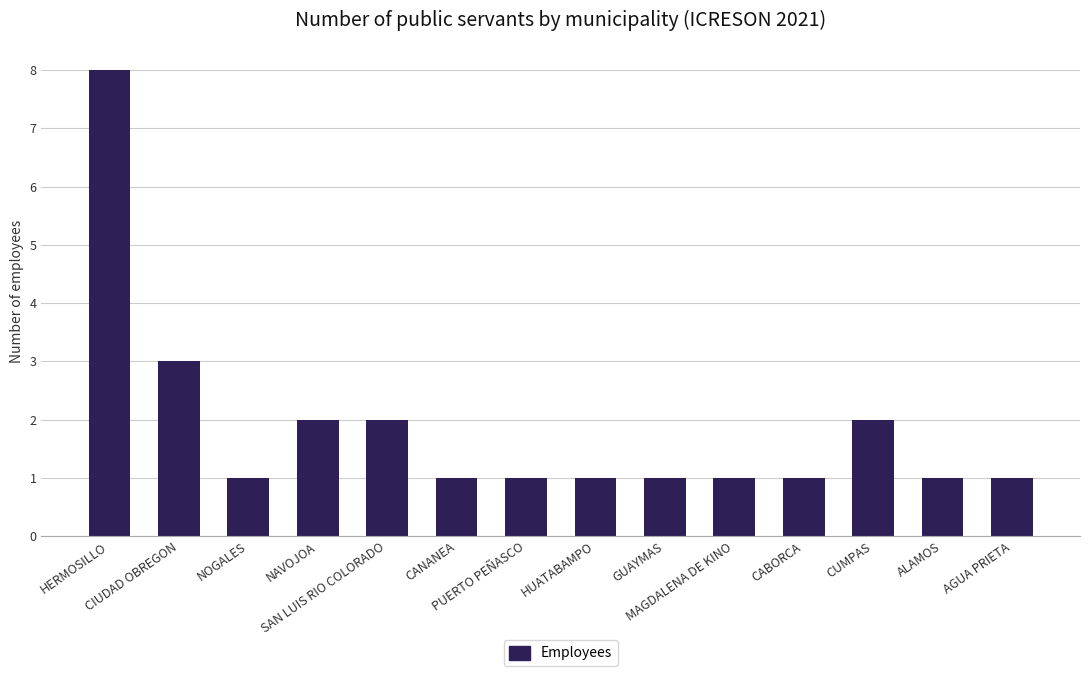

At which category does the chart reach its peak across all series?

HERMOSILLO